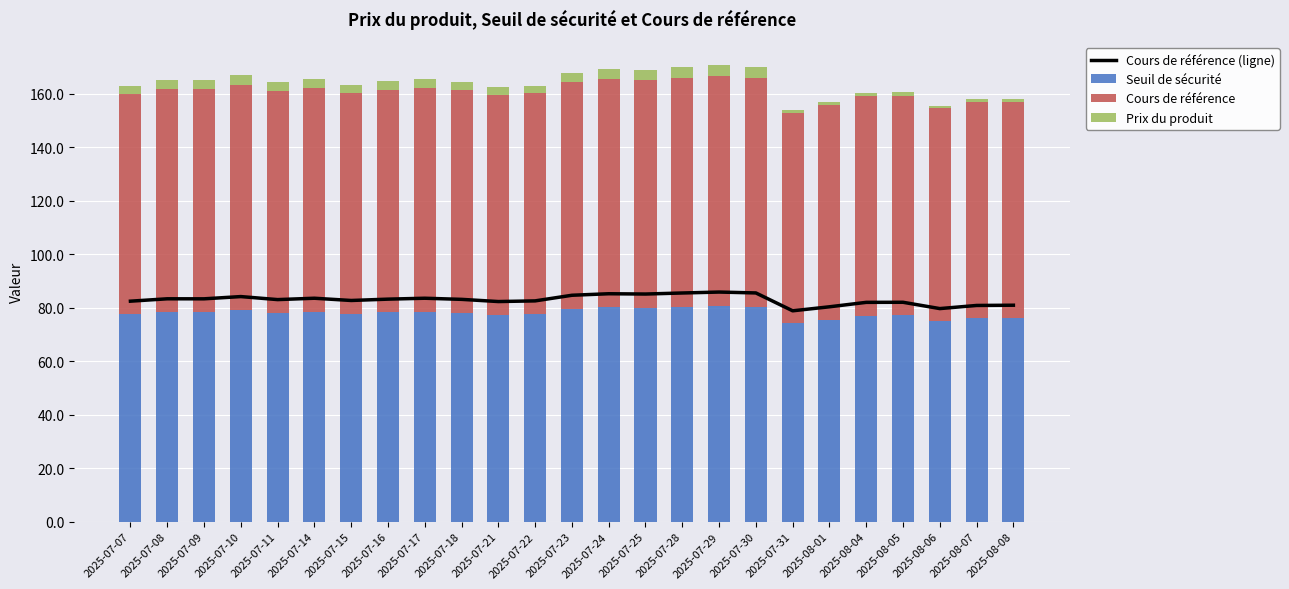

What is the label of the 17th bar from the right?

2025-07-17